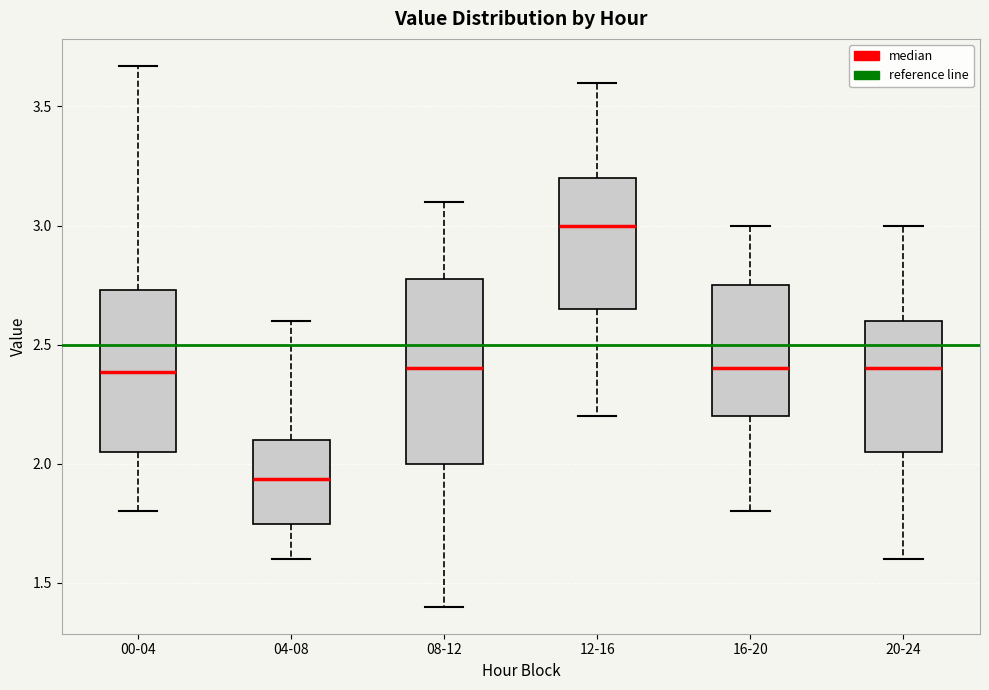

Comparing the boxes themselves (not the whiskers), which one is the tallest?

08-12